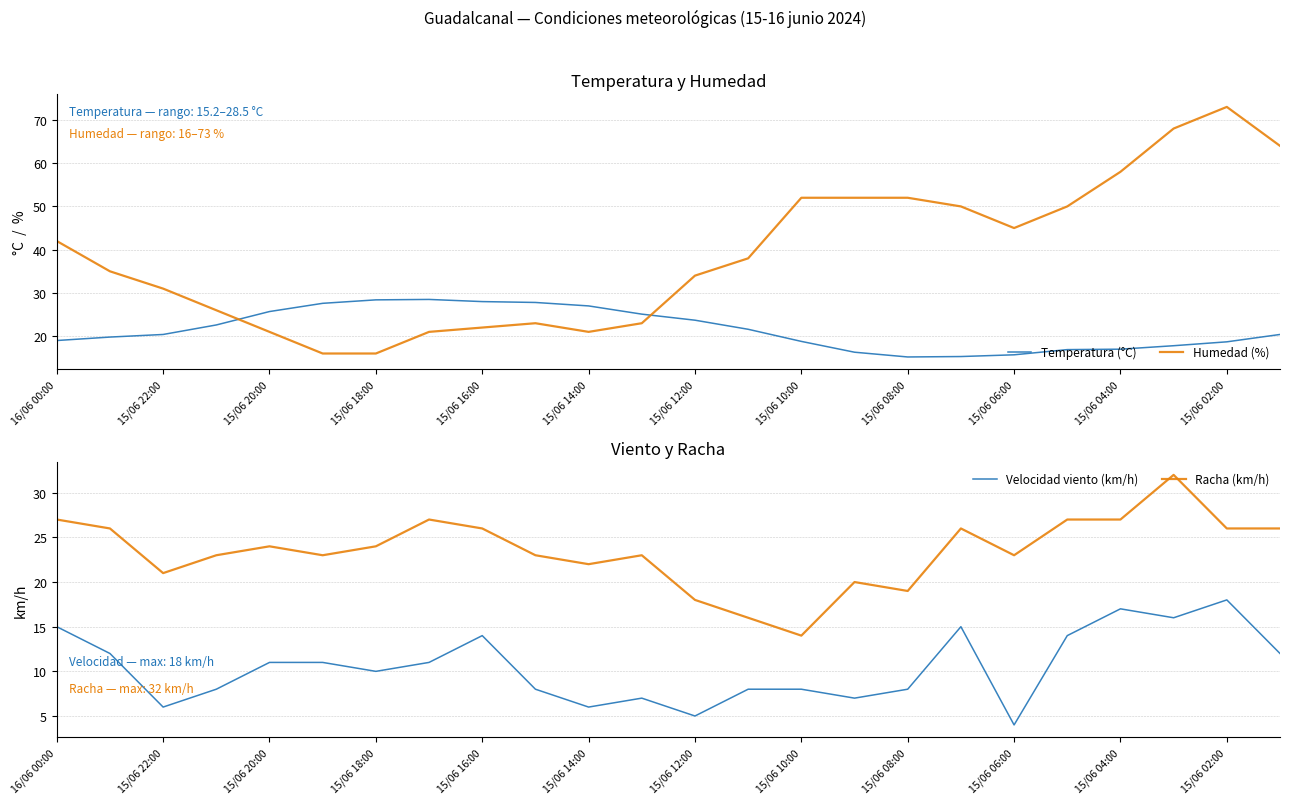

Where is Humedad (%) nearest to the value 44?

15/06 06:00